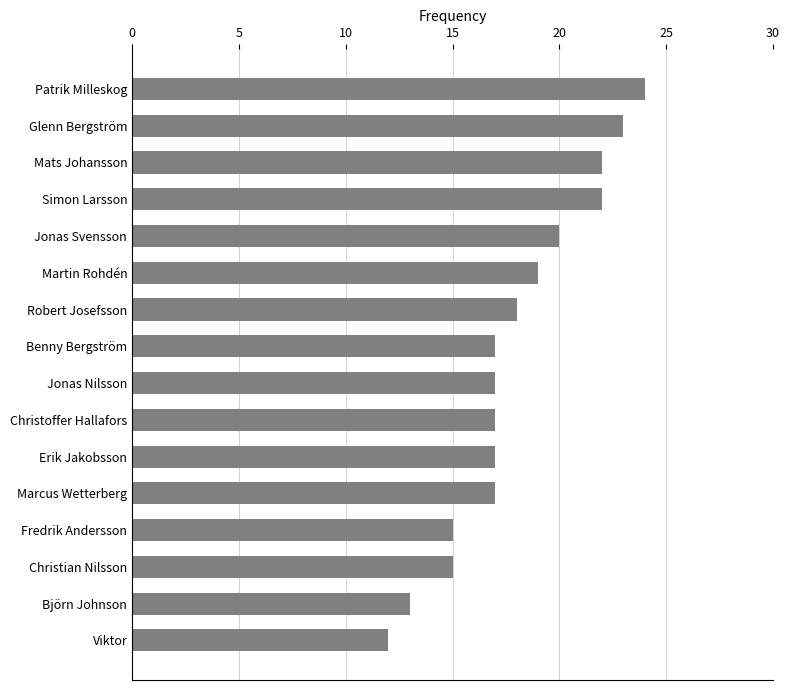

What is the change in value from Björn Johnson to Fredrik Andersson?

+2